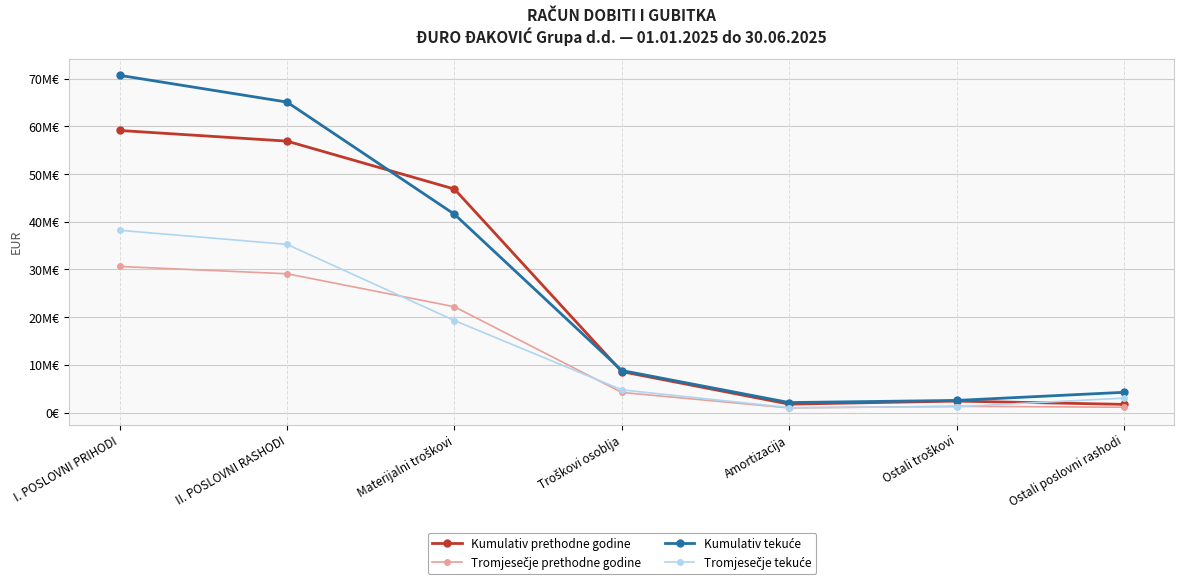

Does the chart have visible grid lines?

Yes